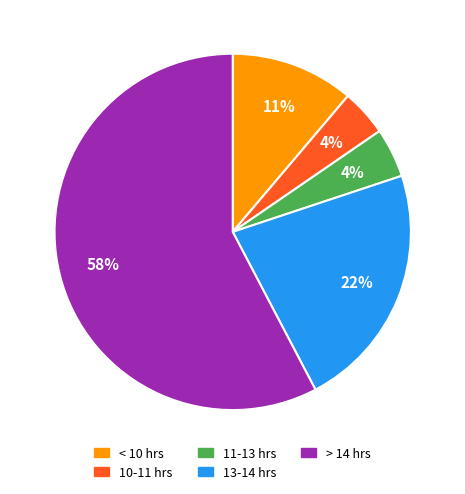

To the nearest percent, what is the average slice percentage?

20%